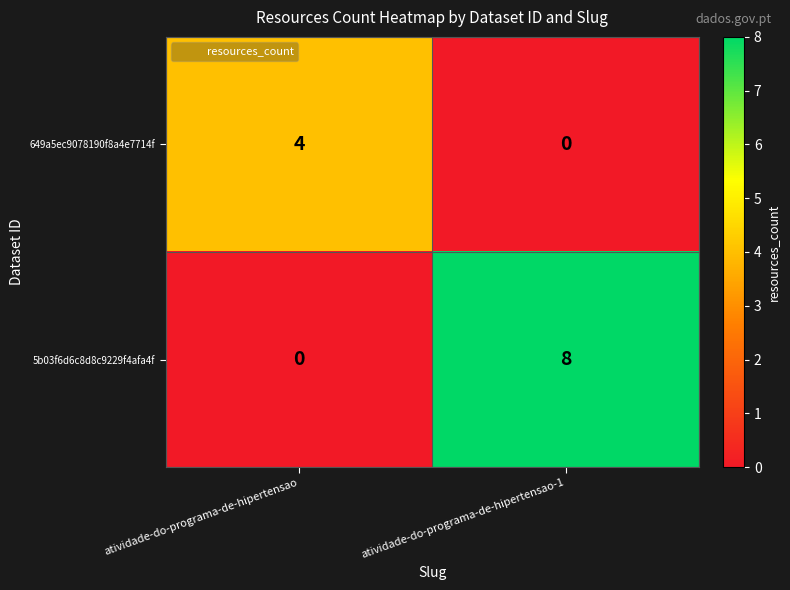

Which series has the largest total across all categories?

5b03f6d6c8d8c9229f4afa4f